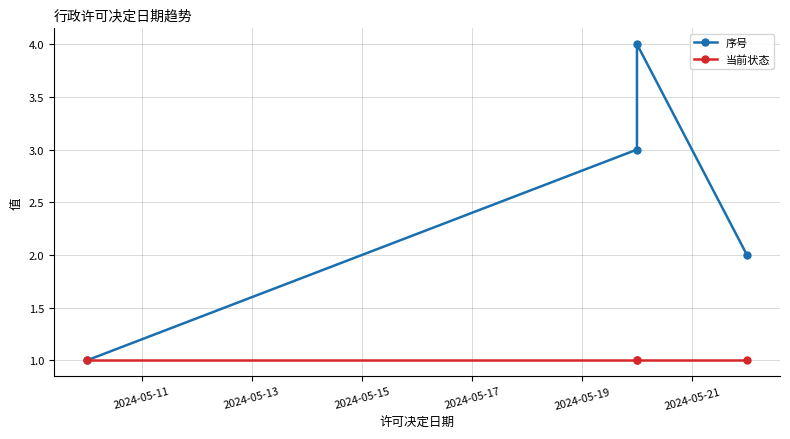

At how many categories does at least one series exceed 2?

2